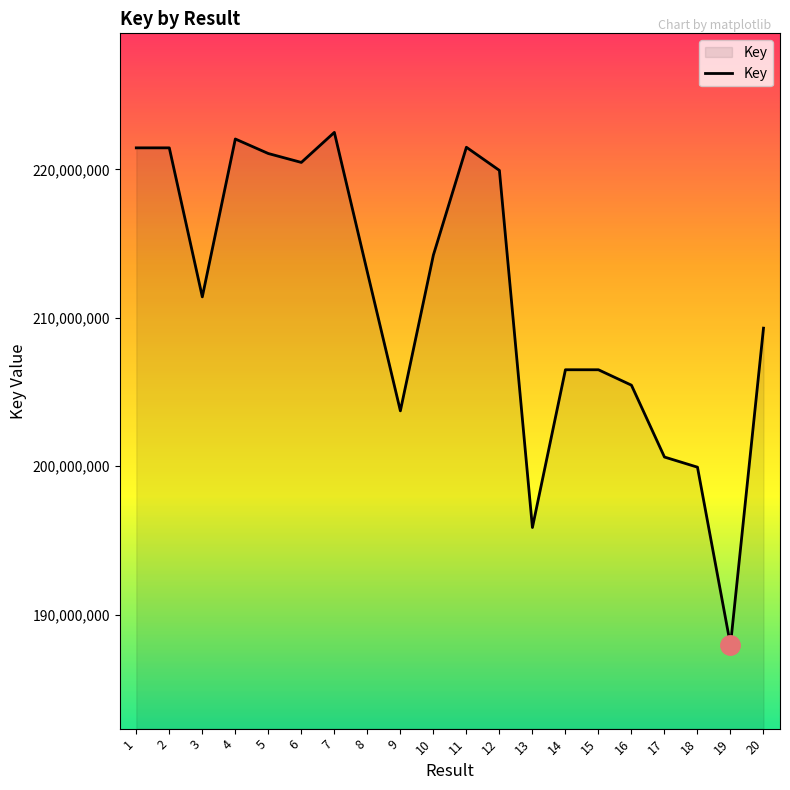

How many lines are shown in the chart?

1